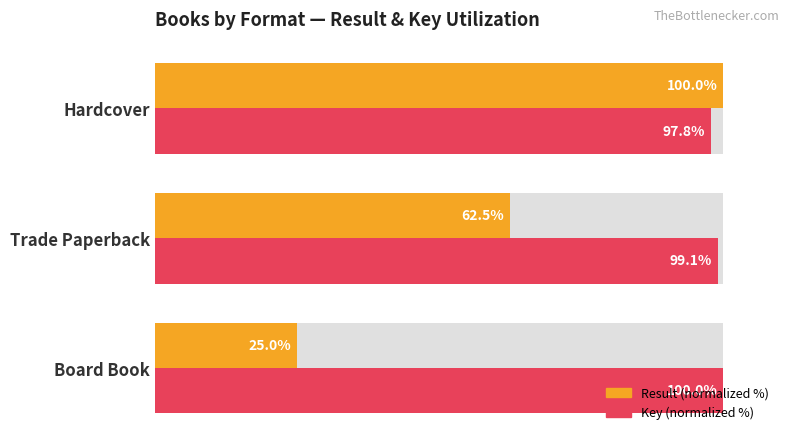

What are all the series names shown in the legend?

Result (normalized %), Key (normalized %)